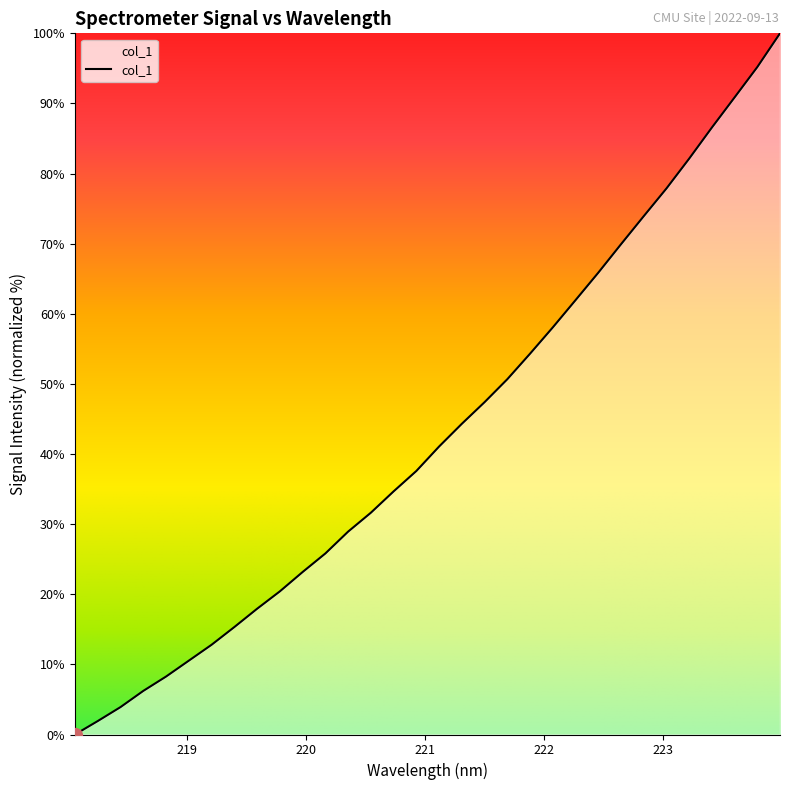

What is the average value?

43.1